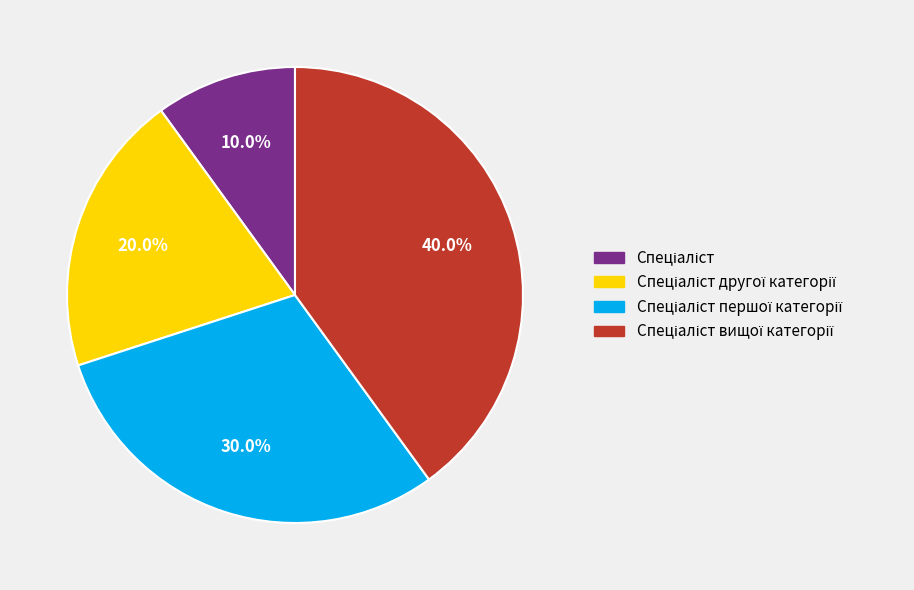

Does any single category account for the majority?

No